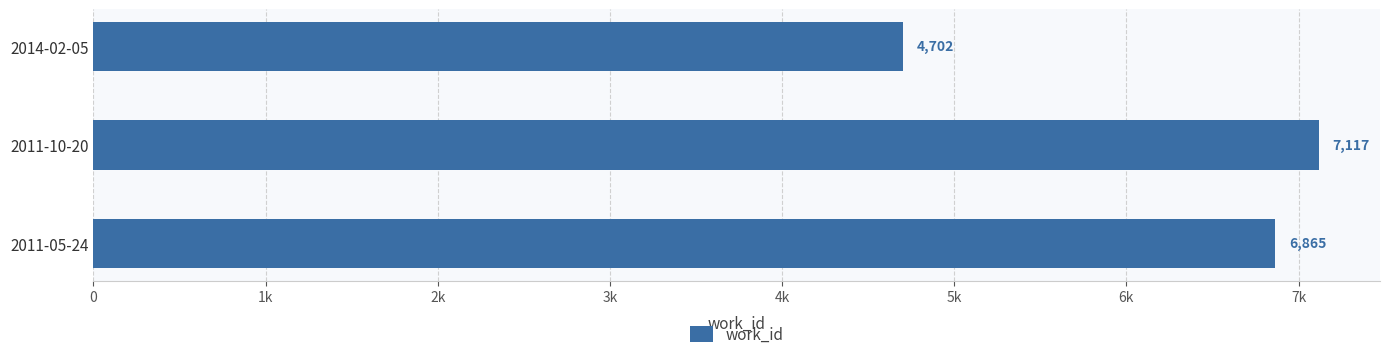

List the labels in order of value, smallest first.

2014-02-05, 2011-05-24, 2011-10-20